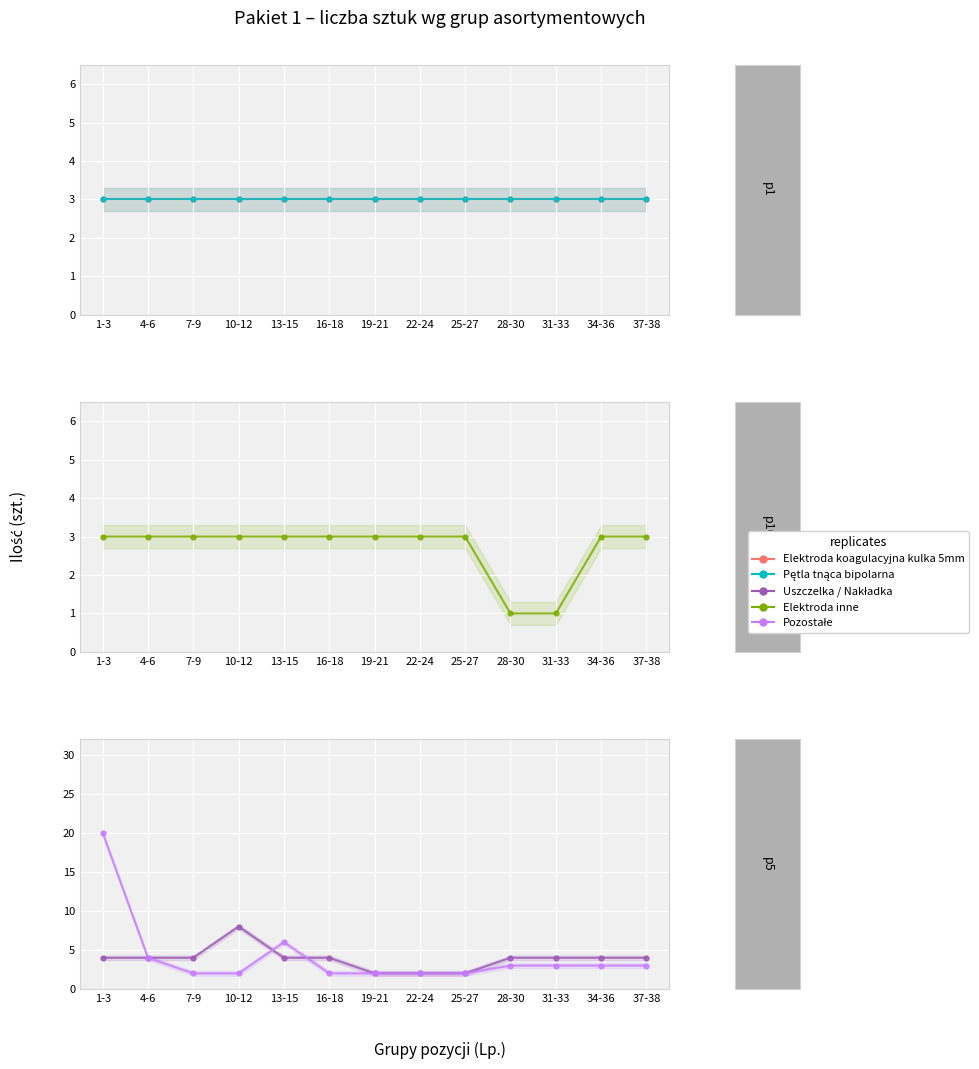

In Uszczelka / Nakładka, how many points are higher than both neighbors (excluding endpoints)?

1